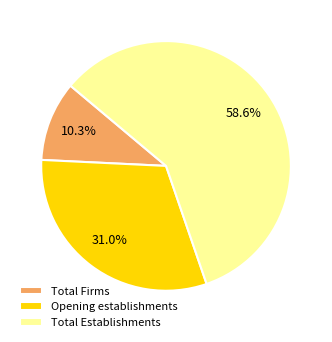

Count the number of slices in the pie.

3